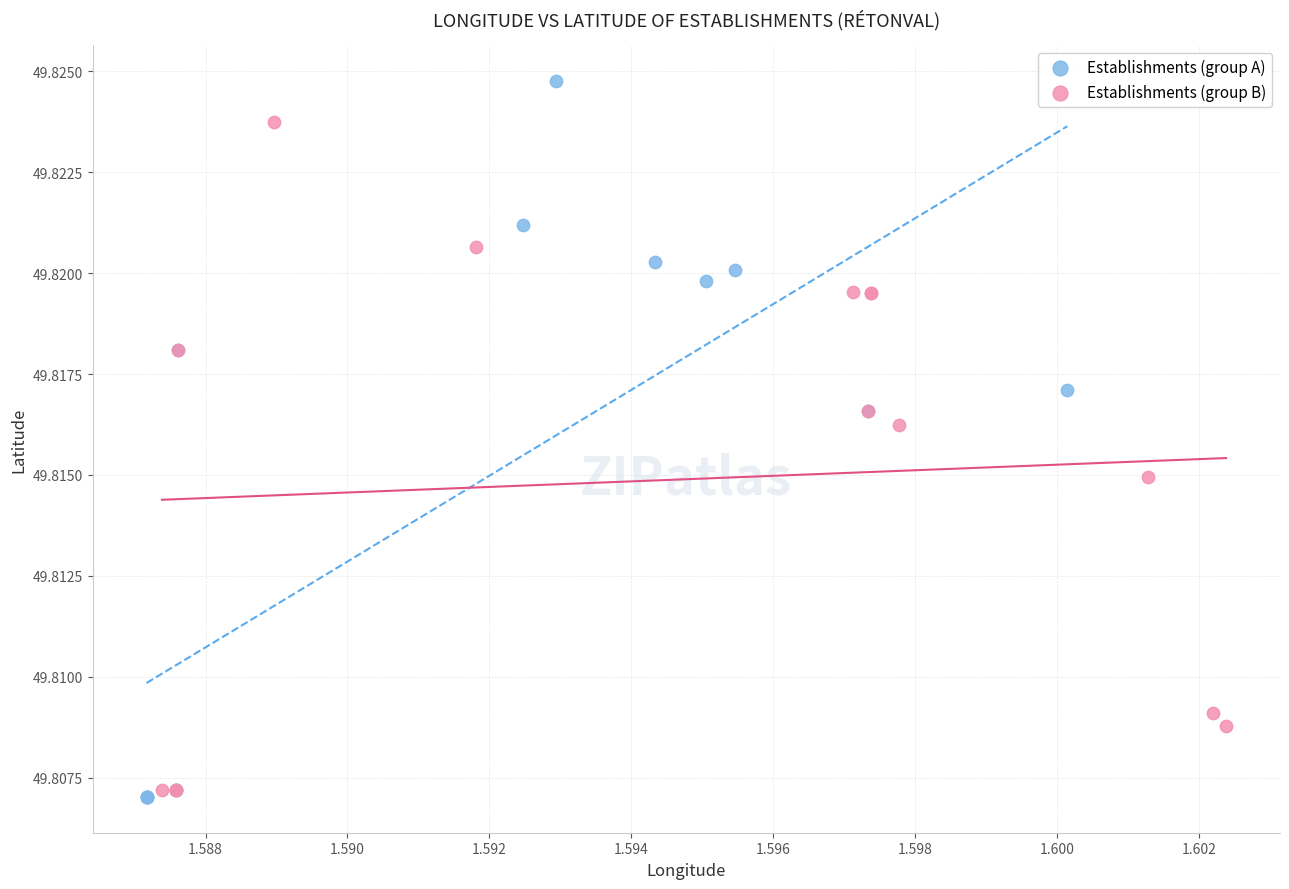

Which series reaches the maximum Y coordinate?

Establishments (group A)